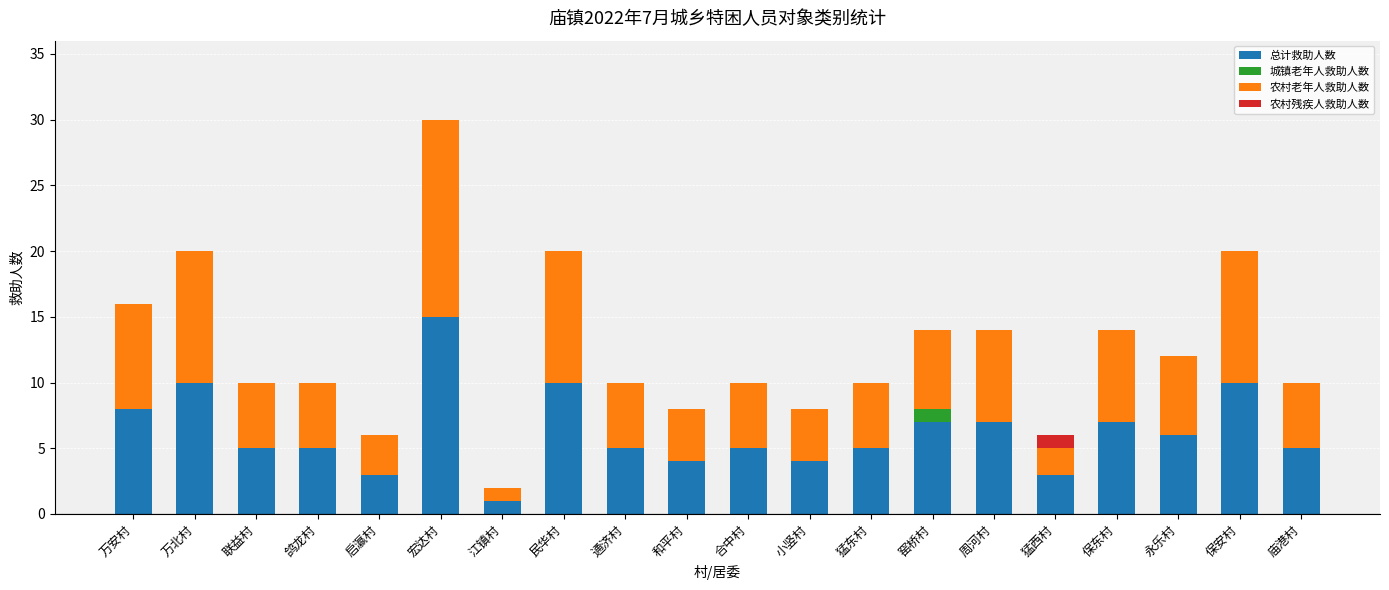

The value of 总计救助人数 at 周河村 is 7. True or false?

True